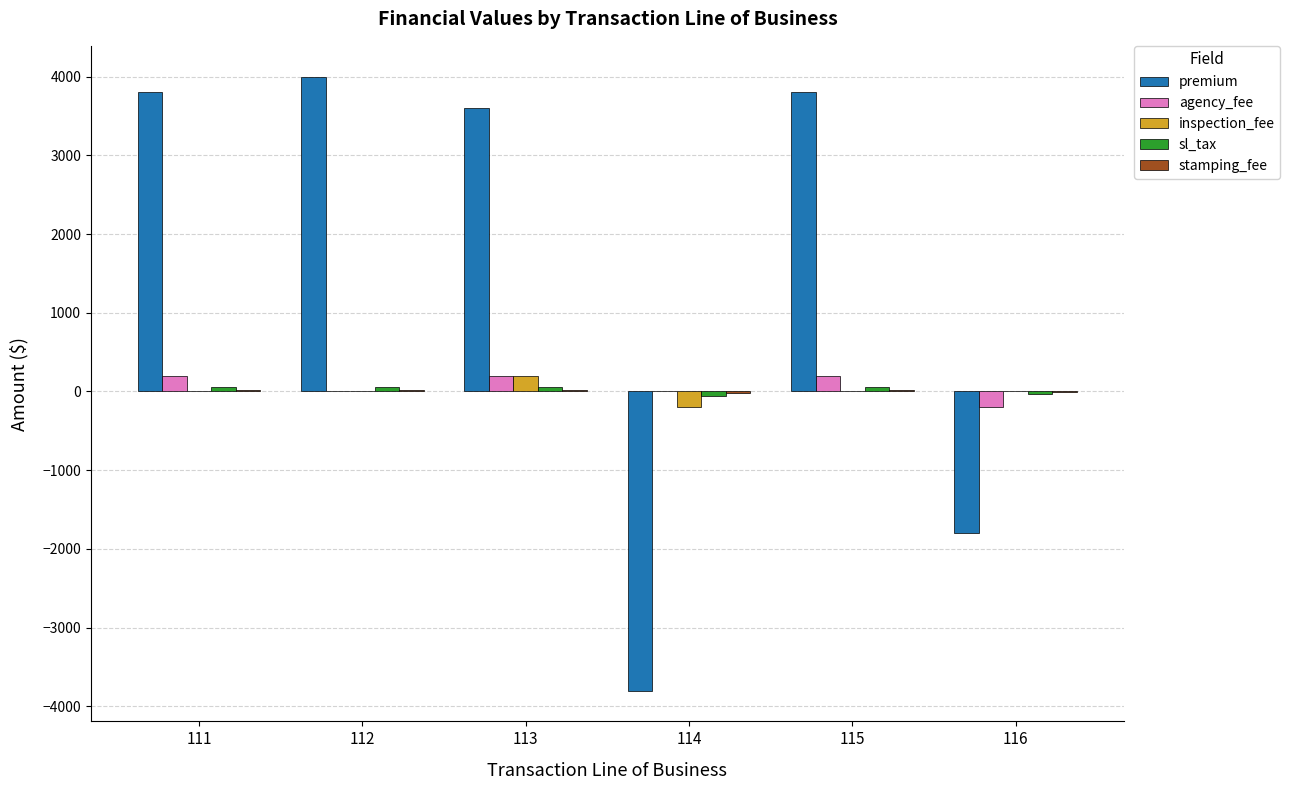

What is the average value of the agency_fee series?

67